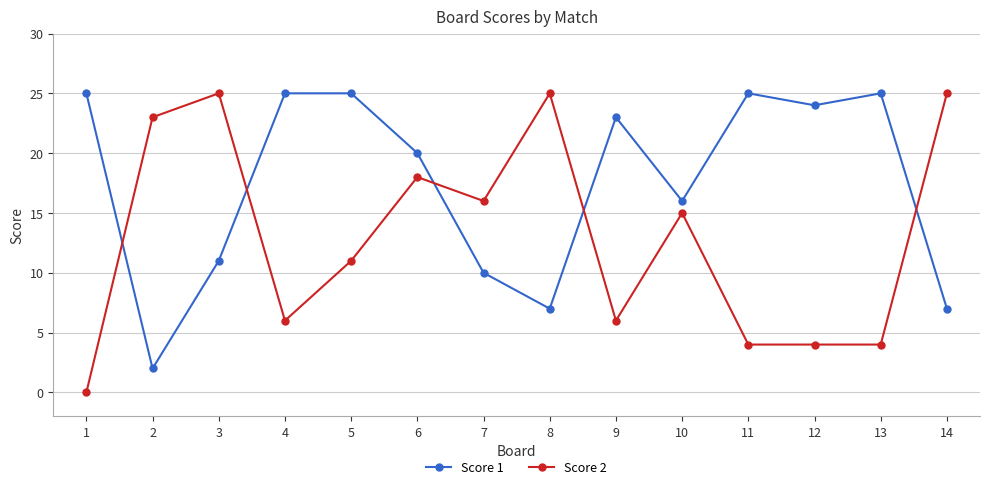

What is the maximum value shown in the chart?

25